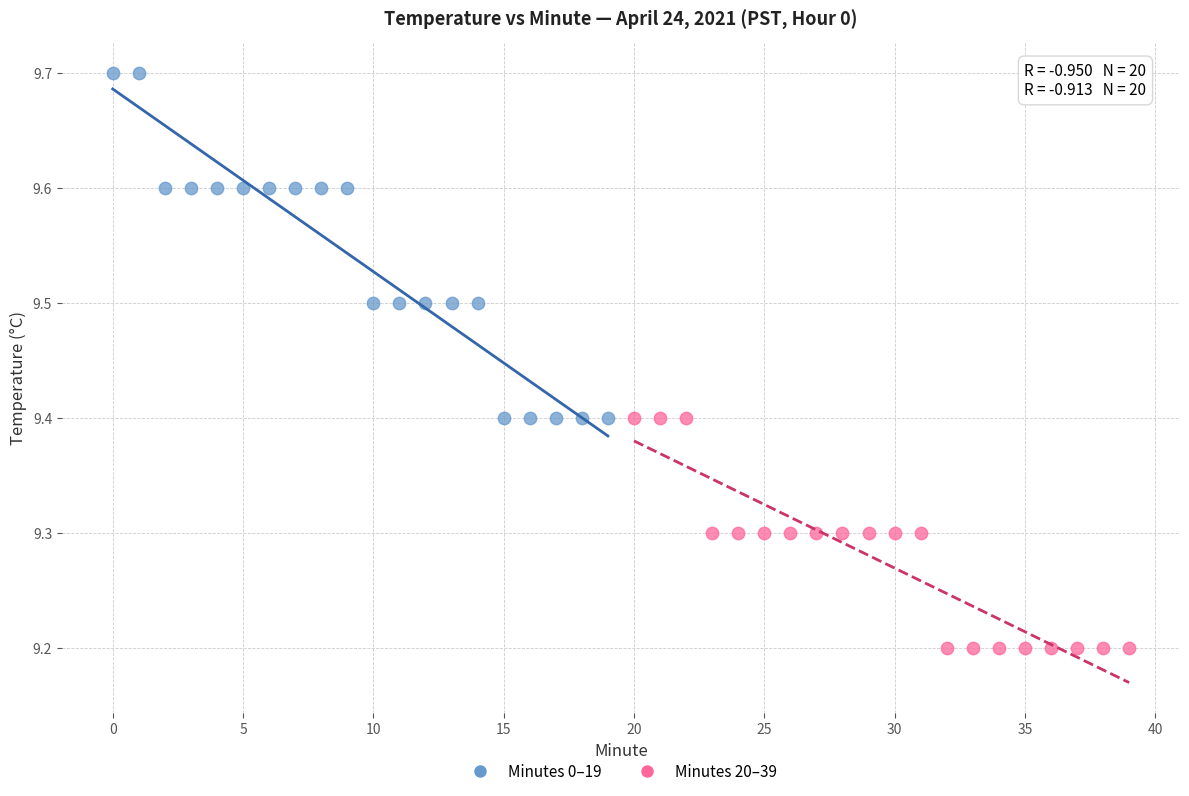

Which series contains the lowest Y value?

Minutes 20–39